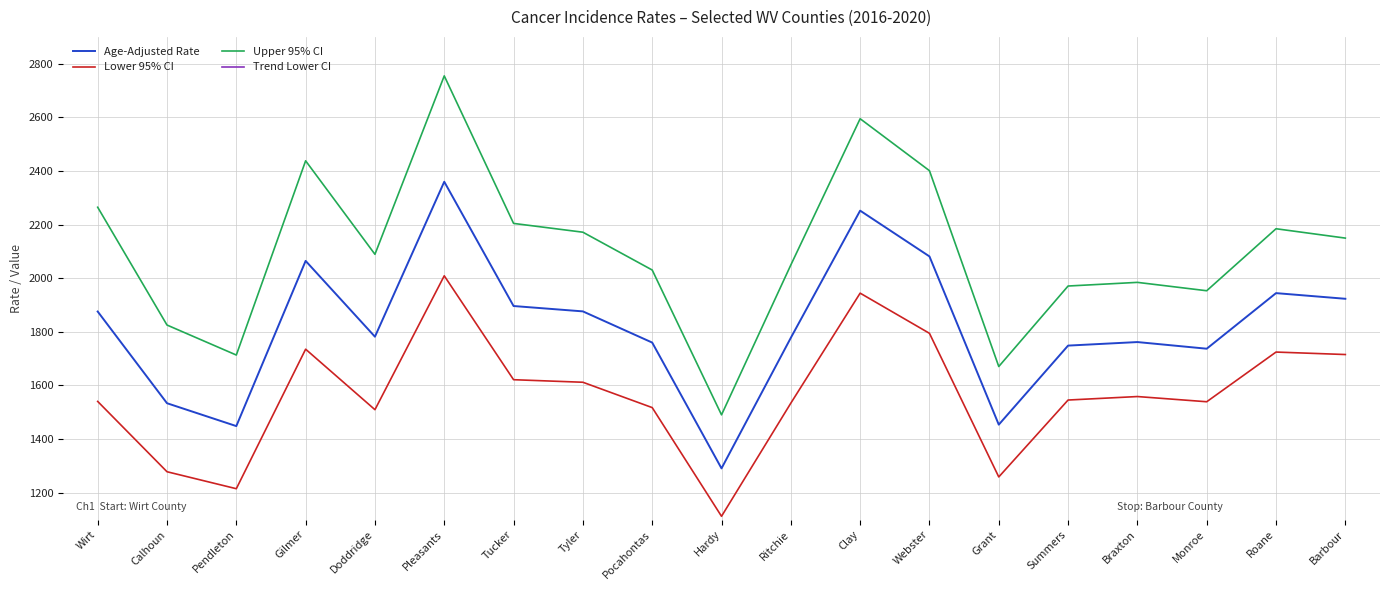

At which label does Age-Adjusted Rate first exceed 1781?

Wirt